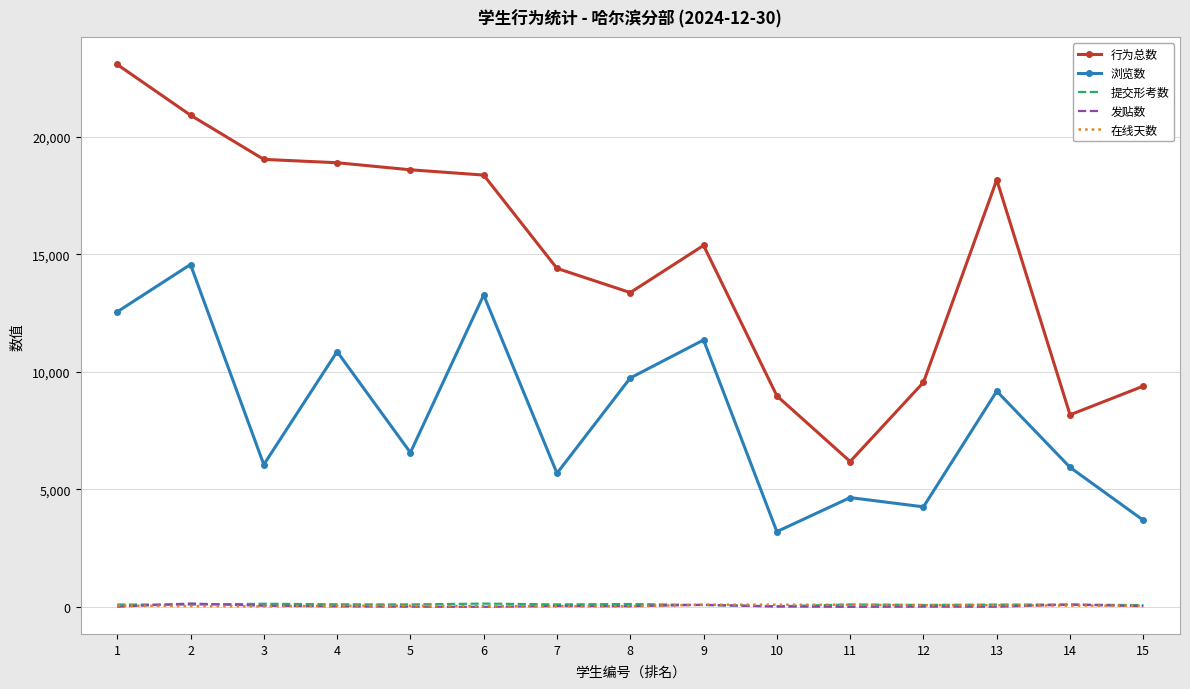

What is the difference between the maximum and second lowest values in the 提交形考数 series?

64